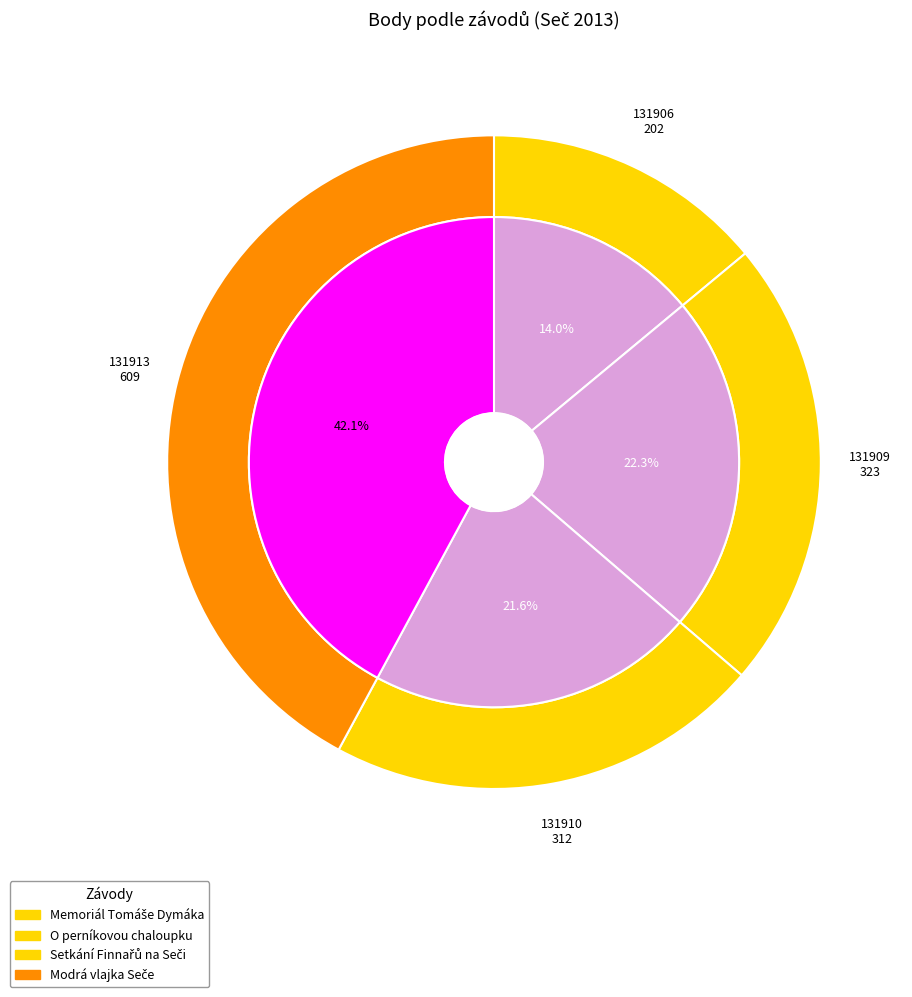

Is it true that 131910 is 30% of the pie?

False